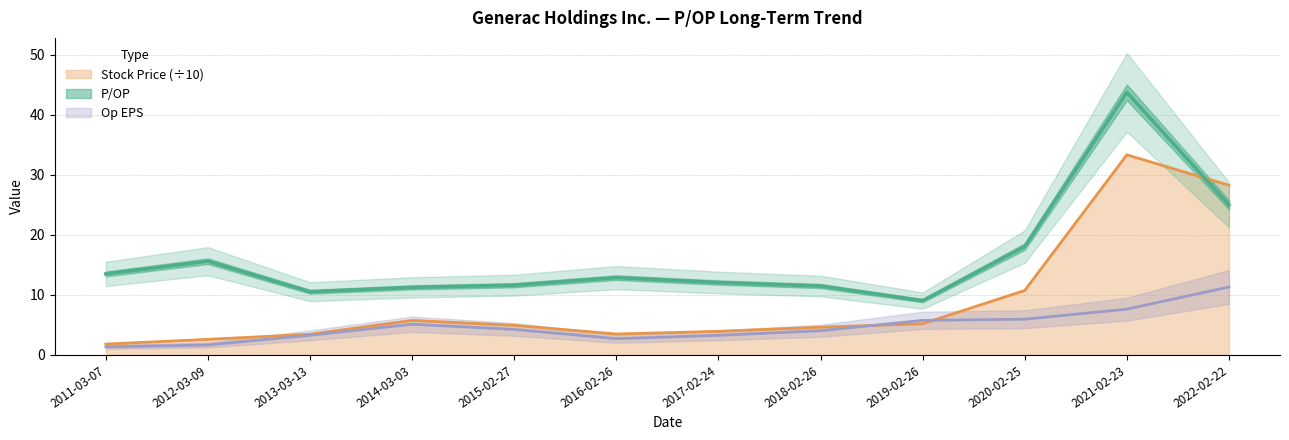

Which series has the largest total across all categories?

P/OP